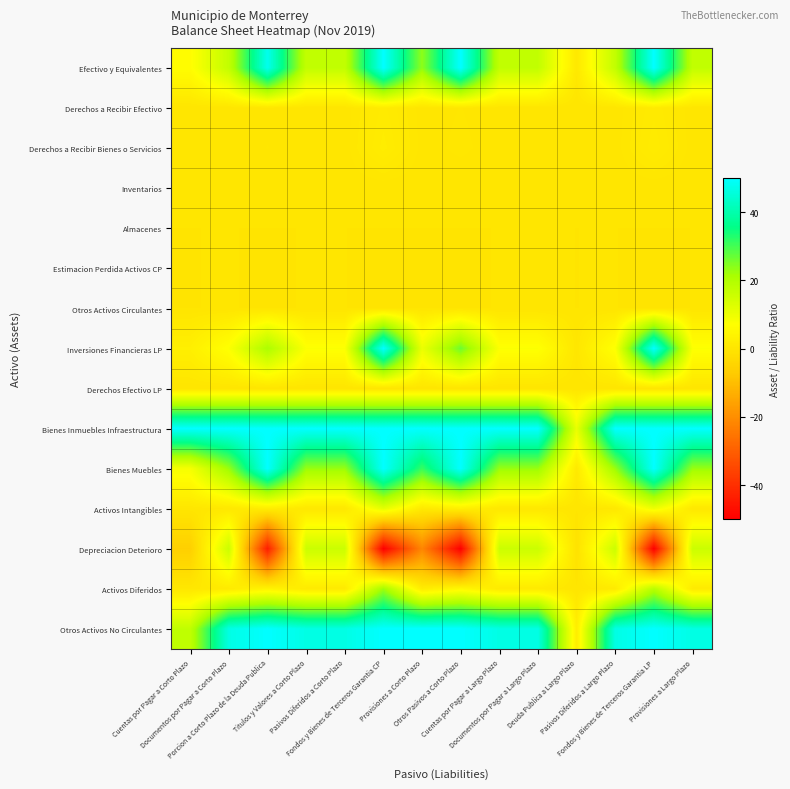

List the series in order of their peak value, highest first.

Efectivo y Equivalentes, Inversiones Financieras LP, Bienes Inmuebles Infraestructura, Bienes Muebles, Otros Activos No Circulantes, Activos Diferidos, Depreciacion Deterioro, Activos Intangibles, Derechos a Recibir Bienes o Servicios, Derechos a Recibir Efectivo, Estimacion Perdida Activos CP, Inventarios, Almacenes, Otros Activos Circulantes, Derechos Efectivo LP